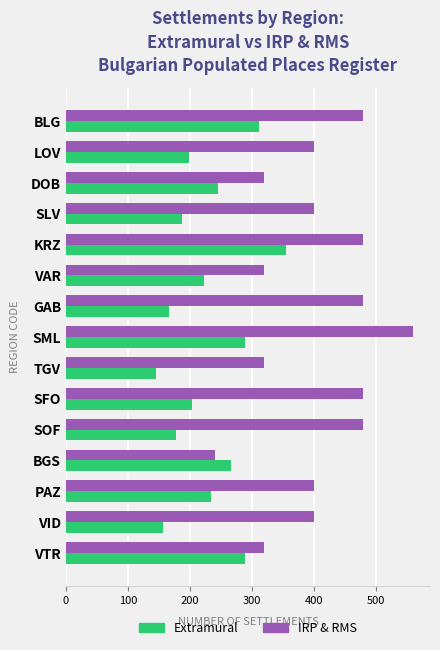

Count the number of categories in the chart.

15